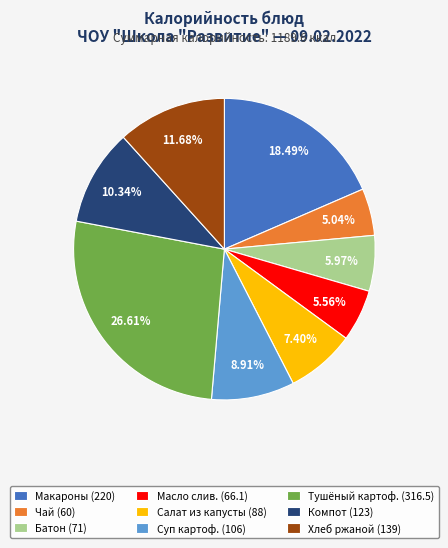

Is the sum of Тушёный картоф. (316.5) and Батон (71) greater than half?

No